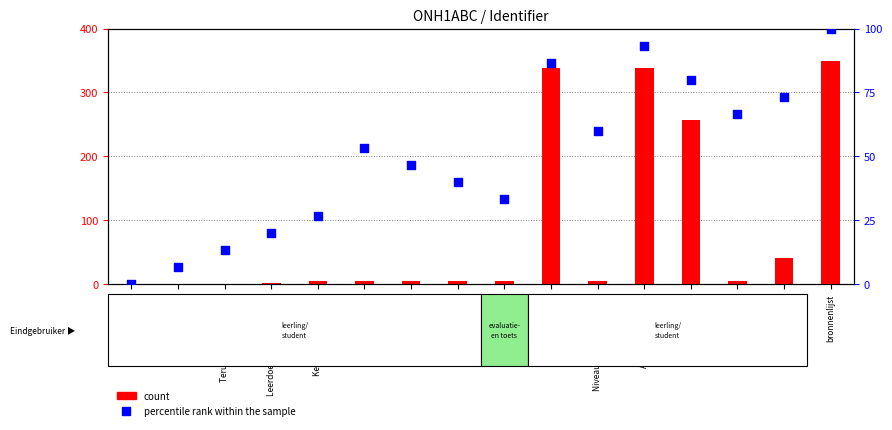

At how many categories does at least one series exceed 236?

4